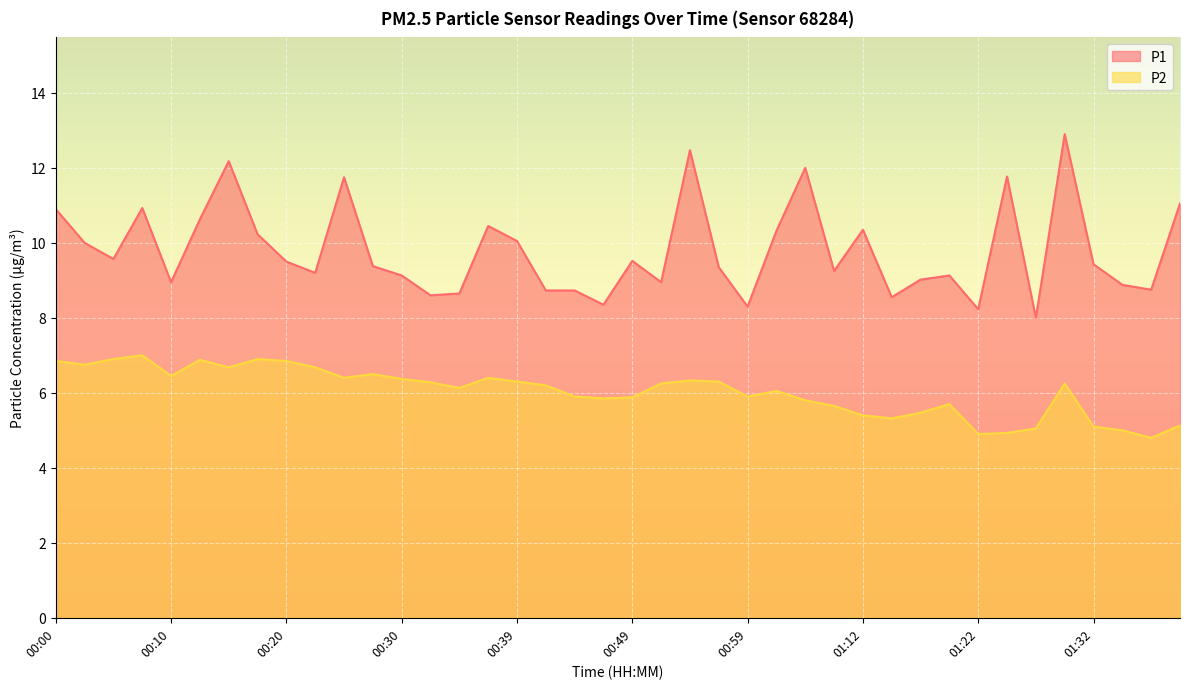

At which category is the sum across all series the highest?

01:29